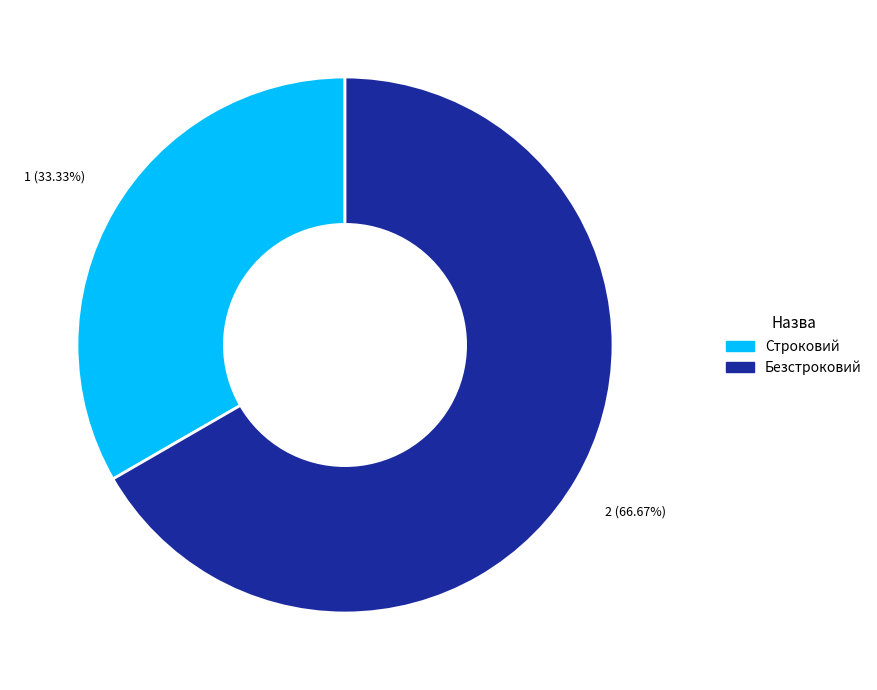

What percentage is the Строковий slice, to the nearest percent?

33%